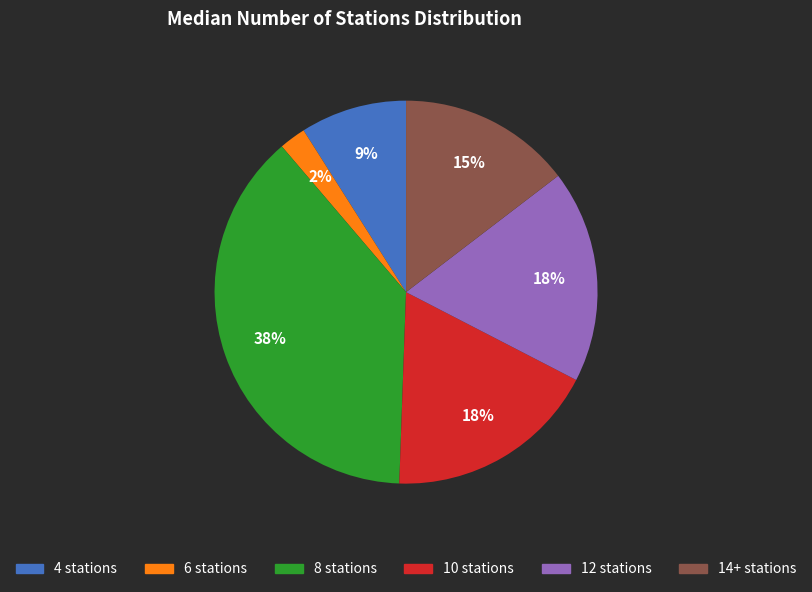

To the nearest percent, what percentage of the pie is 14+ stations?

15%